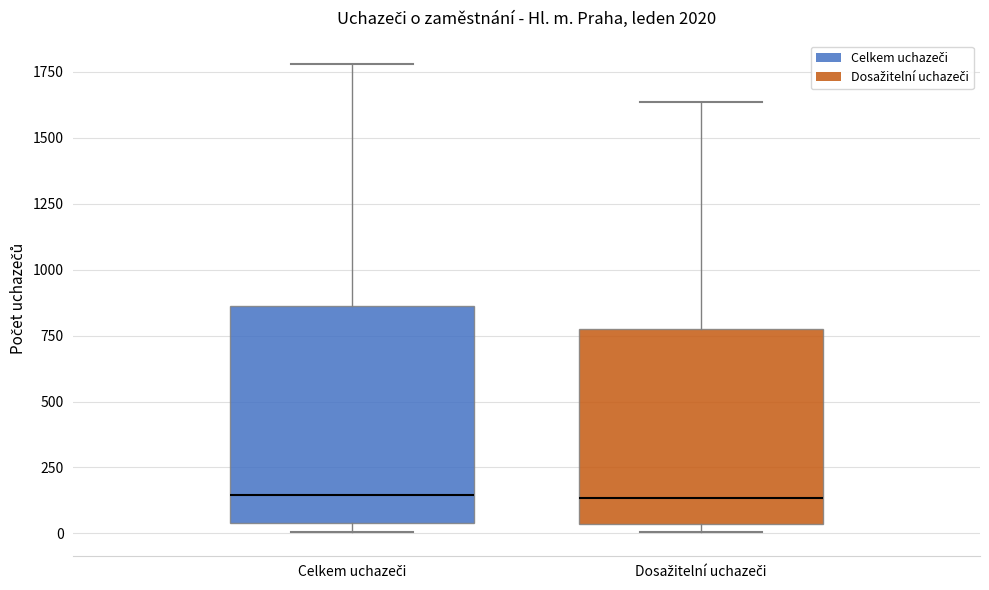

Reading left to right, read every box against the y-axis: the position of its median line, the range the box covers, and the ends of its whiskers. The values are not printed on the chart, so give them approximately, as read against the axis.

Celkem uchazeči: median 150, box 50 to 850, whiskers 0 to 1800
Dosažitelní uchazeči: median 150, box 50 to 750, whiskers 0 to 1650